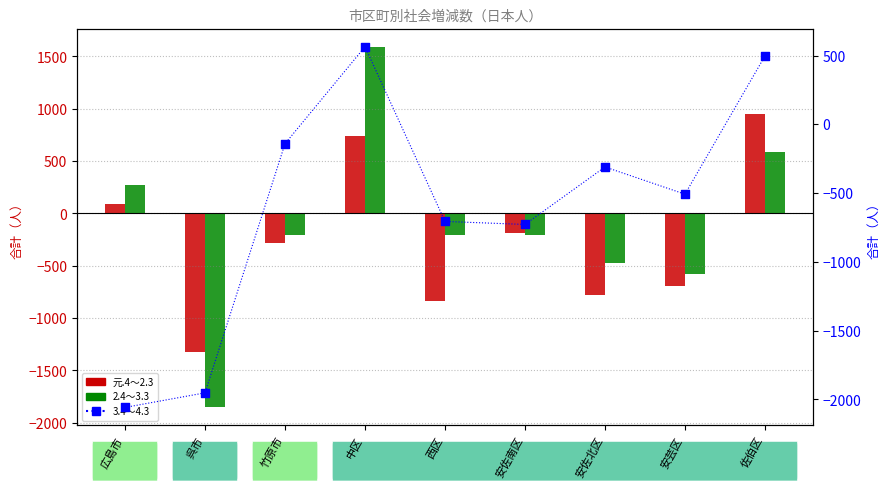

What are all the series names shown in the legend?

元.4～2.3, 2.4～3.3, 3.4～4.3